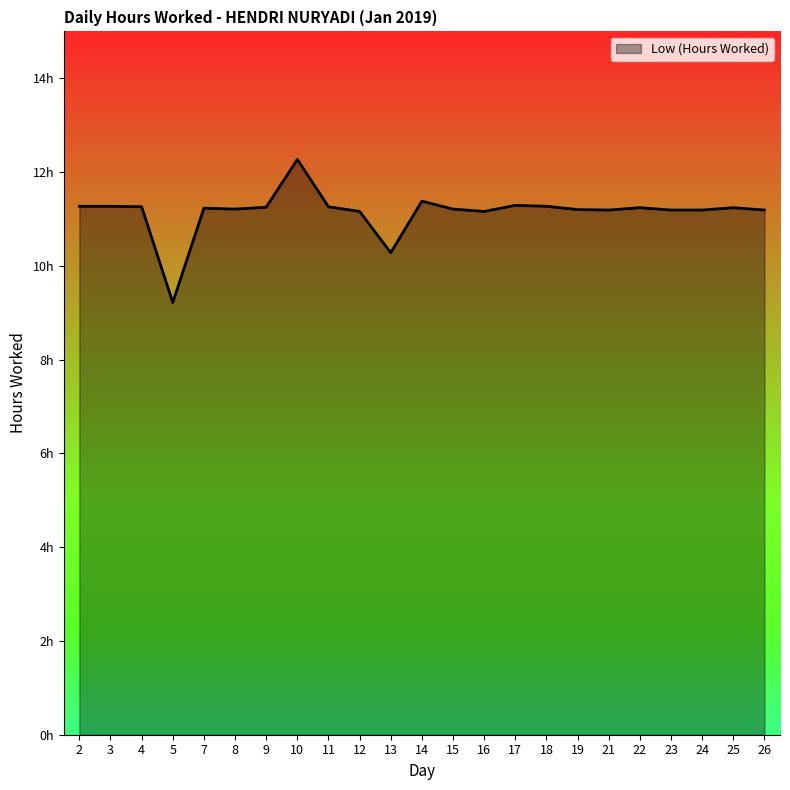

Does the chart have visible grid lines?

No